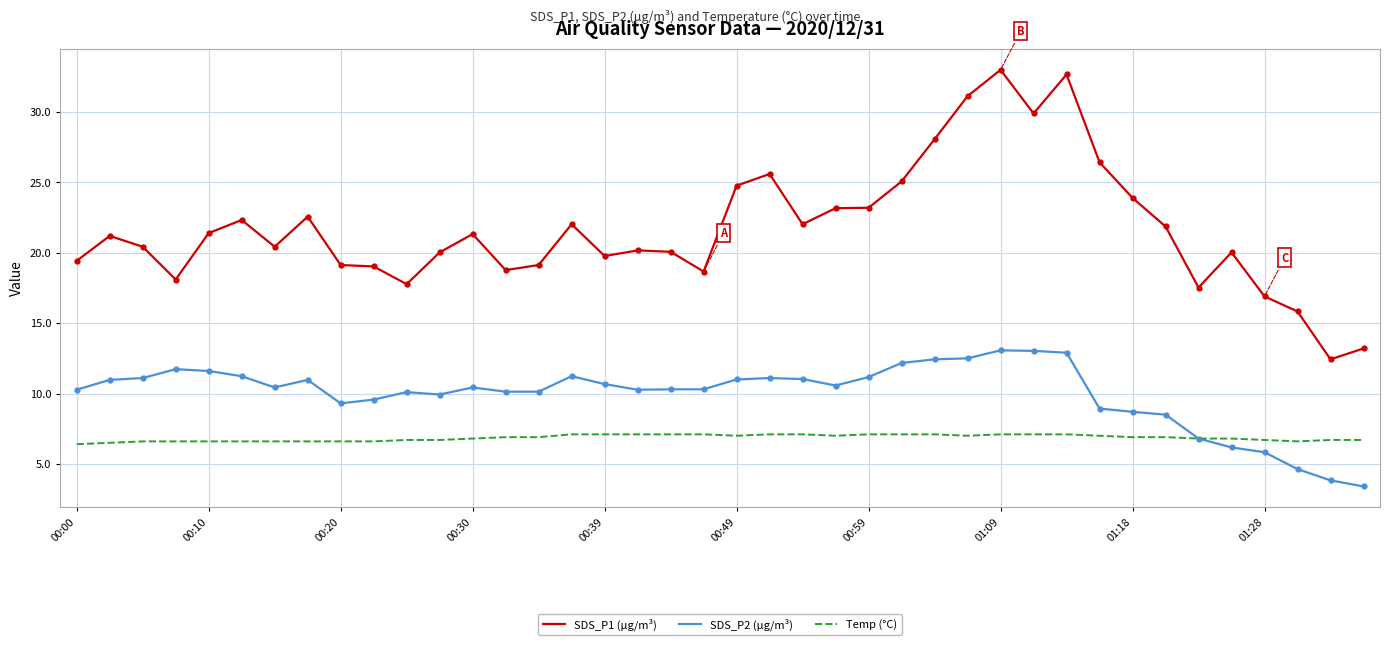

Rank the series by their maximum value, from lowest to highest.

Temp (°C), SDS_P2 (µg/m³), SDS_P1 (µg/m³)